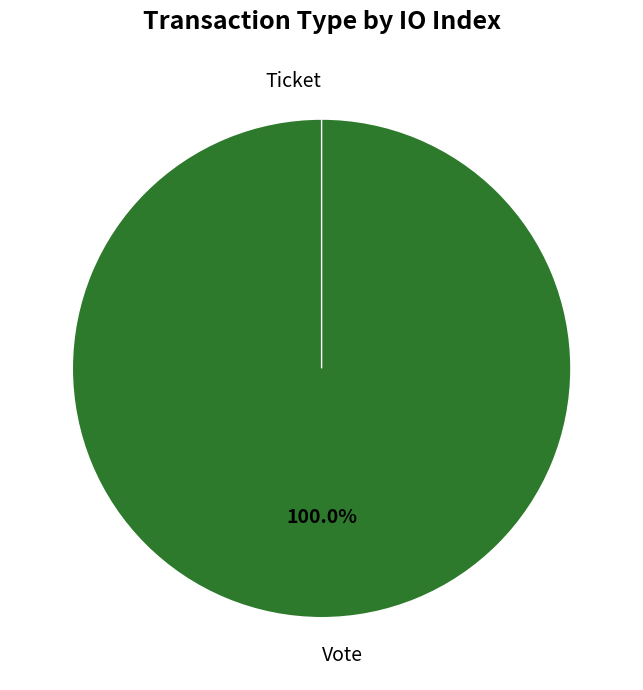

Is the sum of Ticket and Vote greater than half?

Yes